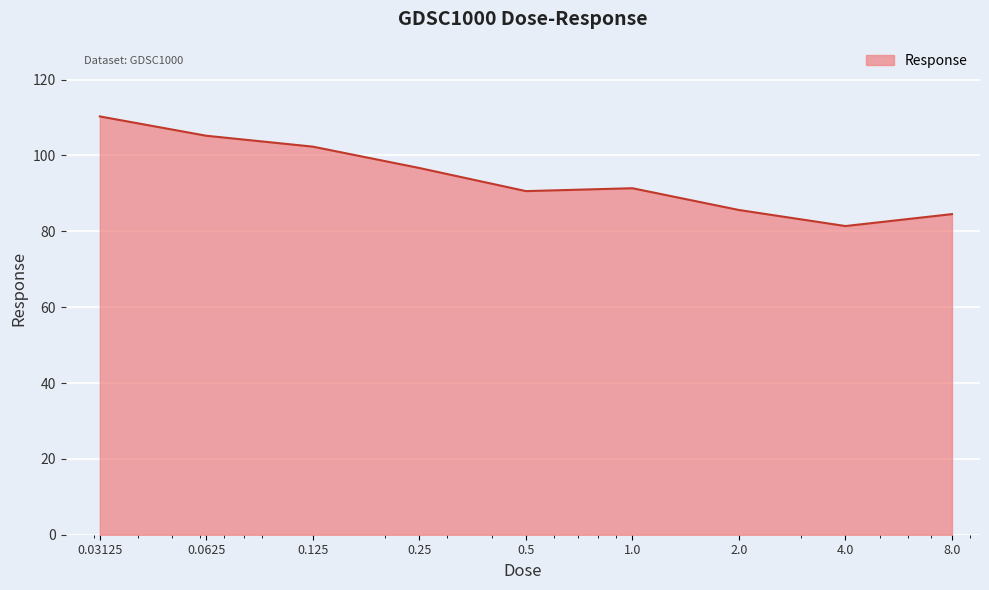

What is the greatest value displayed?

110.3